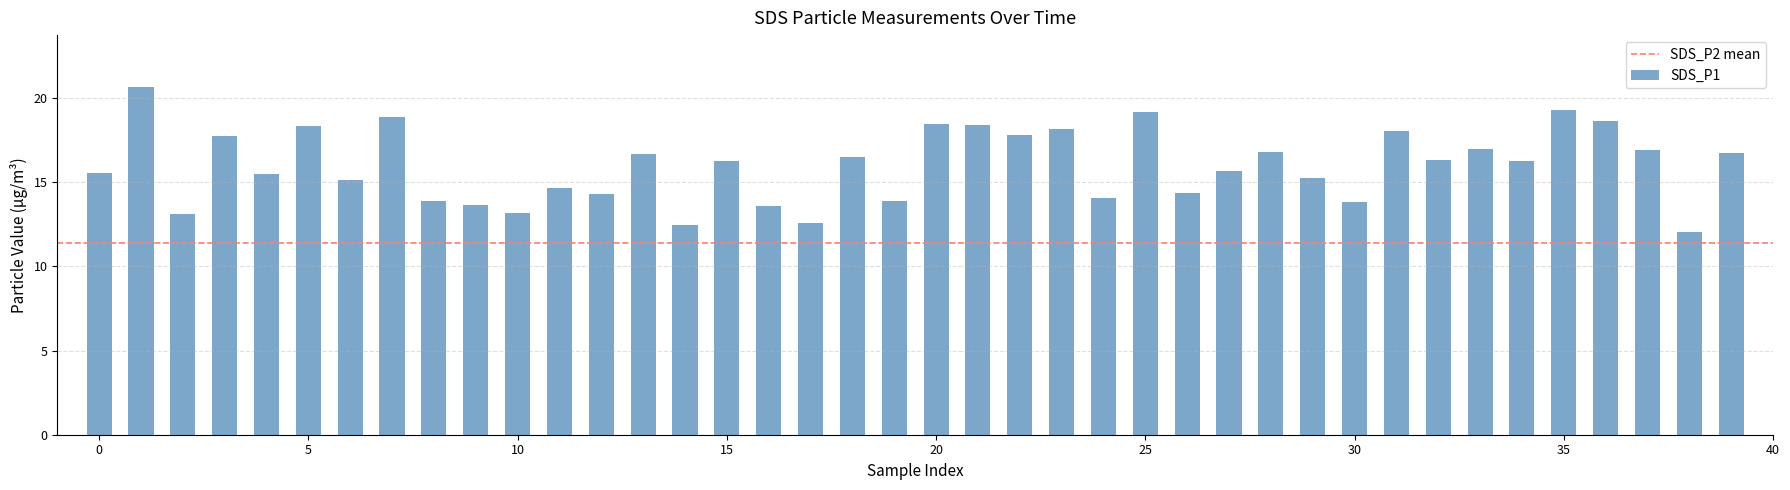

What is the average value?

16.0